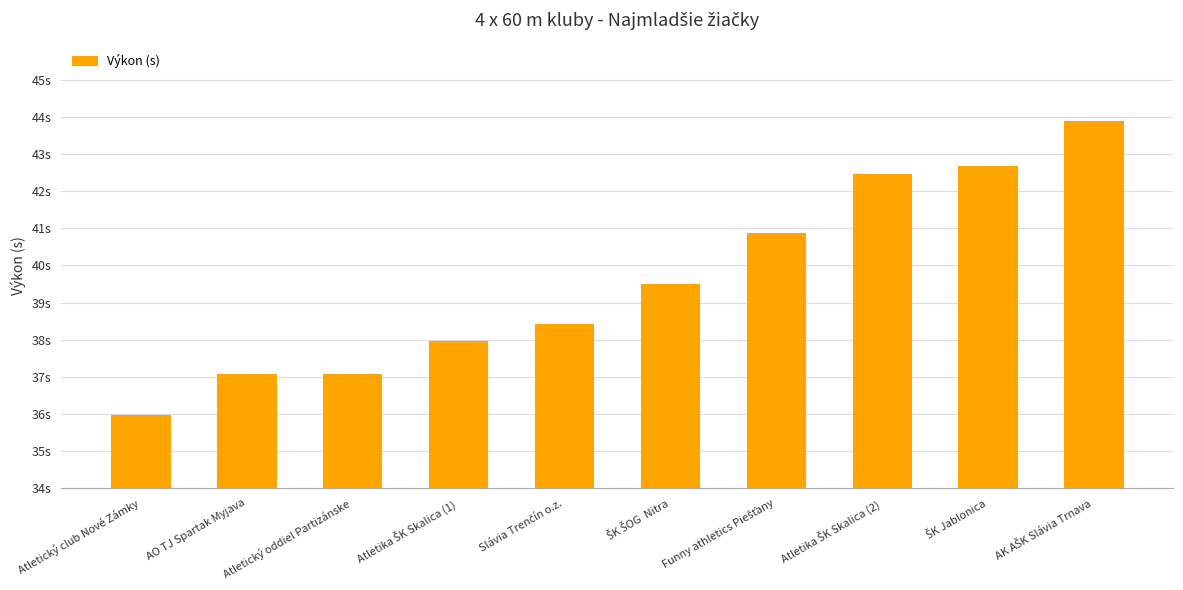

Does the chart contain any negative values?

No